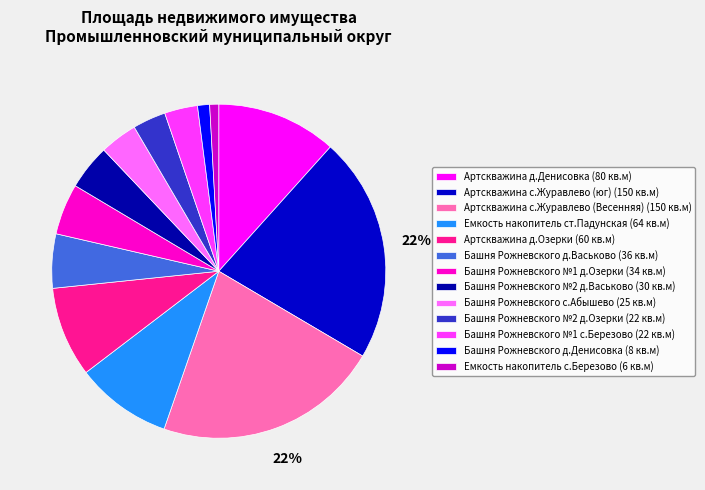

How many segments does this pie chart have?

13